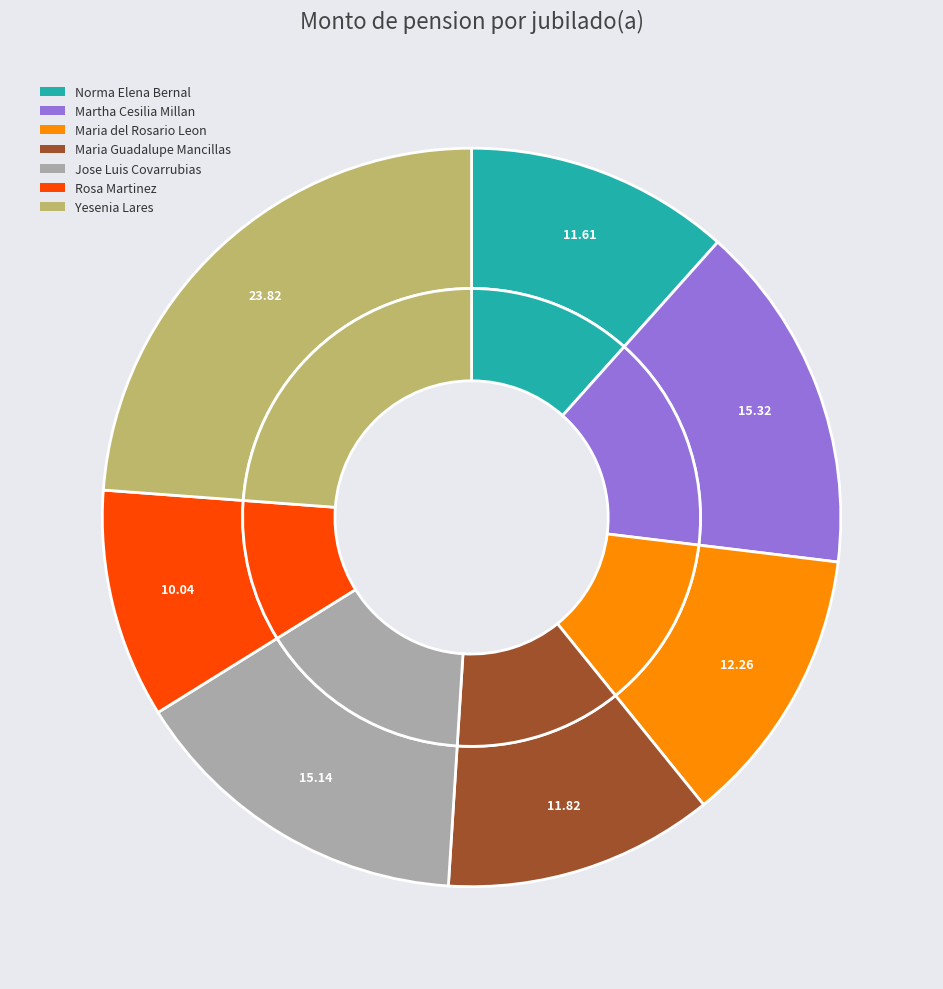

Which slice is the smallest?

Rosa Martinez